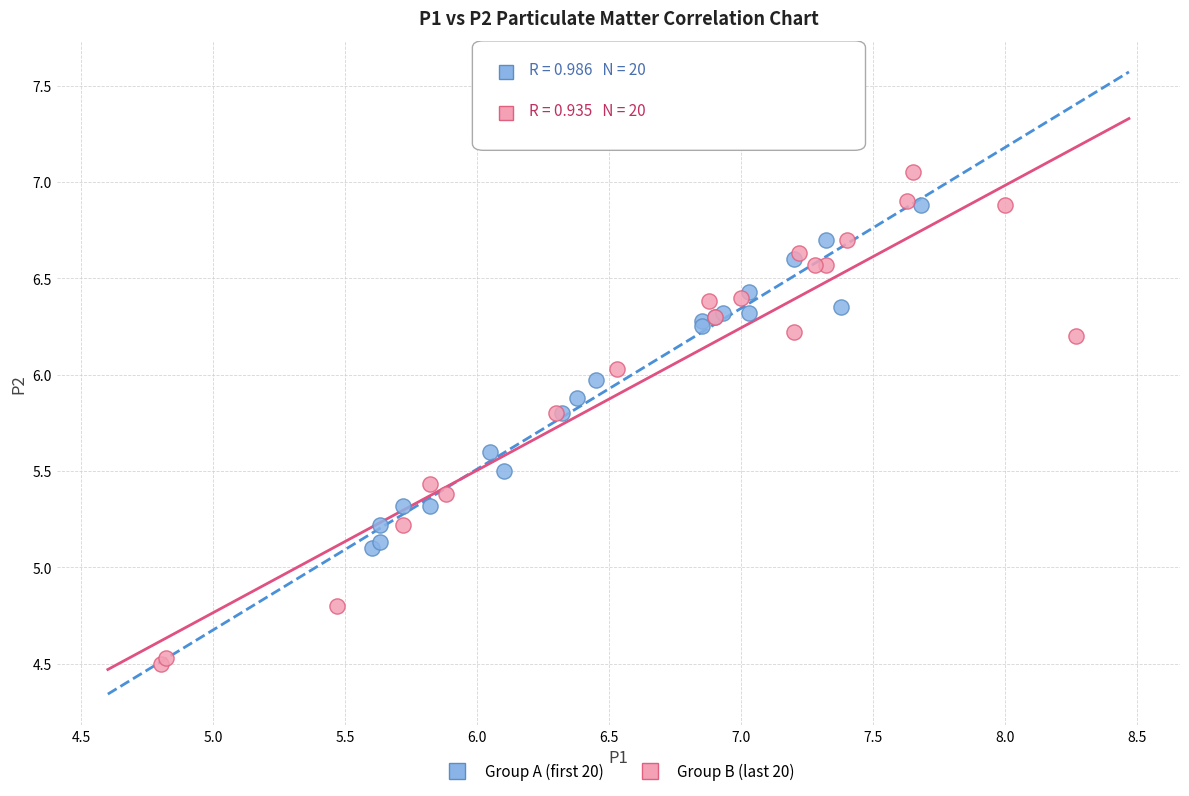

Which series has the largest Y range (max minus min)?

Group B (last 20)